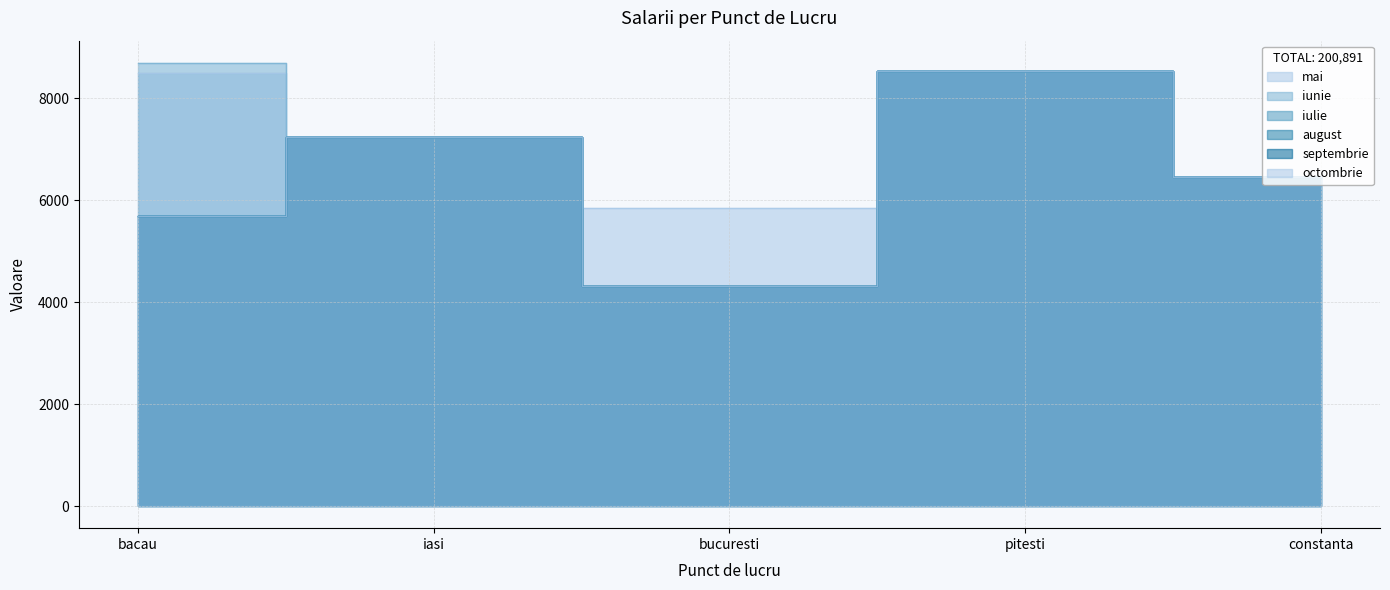

What is the approximate value of iunie at pitesti, to the nearest 10?

8540